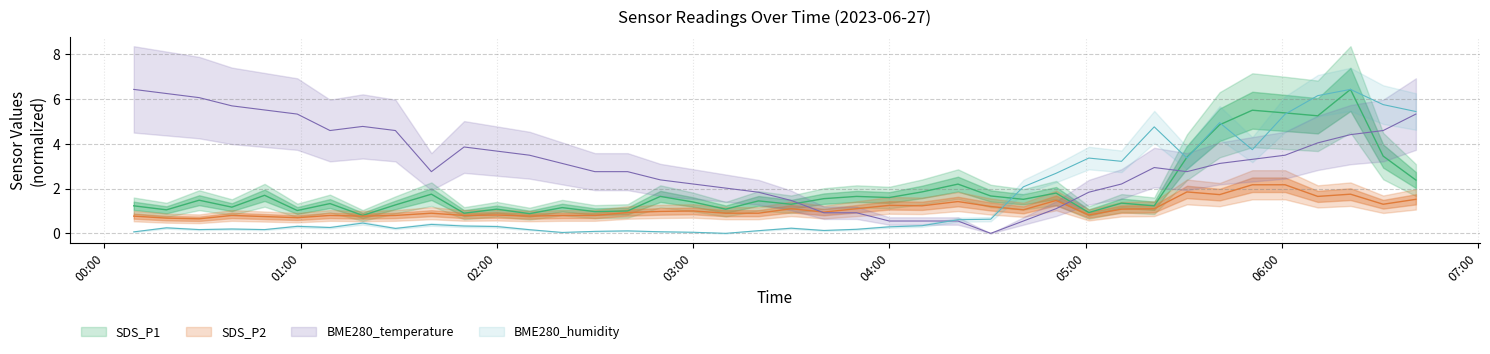

What is the sum of the BME280_humidity values at 2023/06/27 01:40 and 2023/06/27 00:49?

0.6